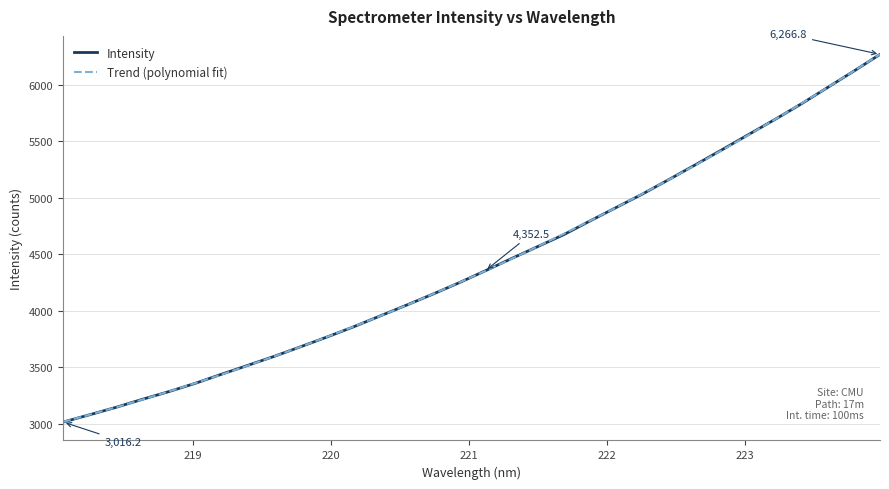

What is the difference between the maximum and second lowest values in the Trend (polynomial fit) series?

3187.0